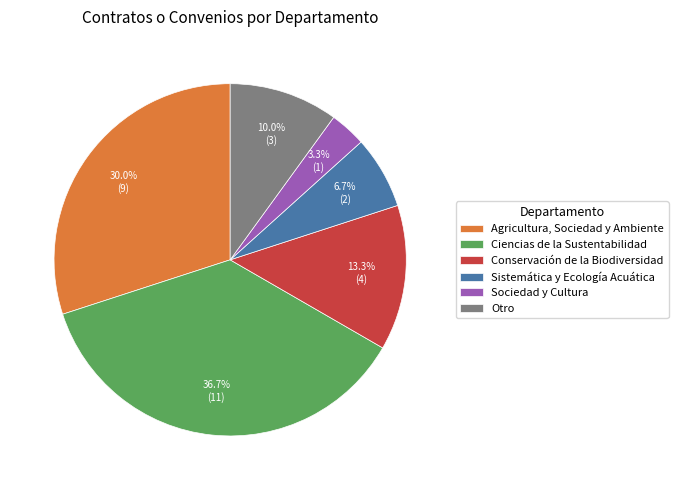

Is the sum of Ciencias de la Sustentabilidad and Sistemática y Ecología Acuática greater than half?

No